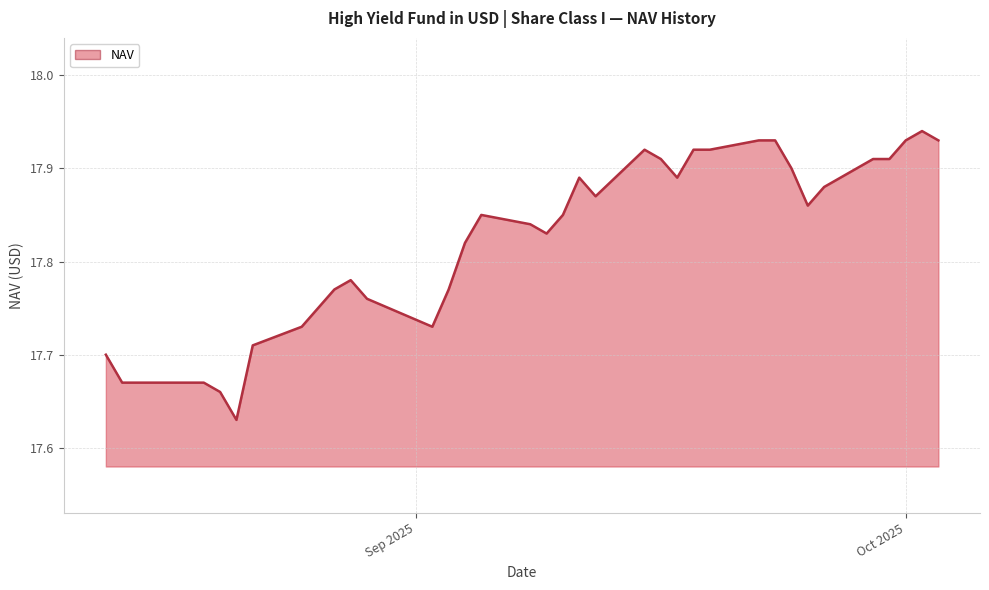

What is the difference between the maximum and minimum values?

0.3